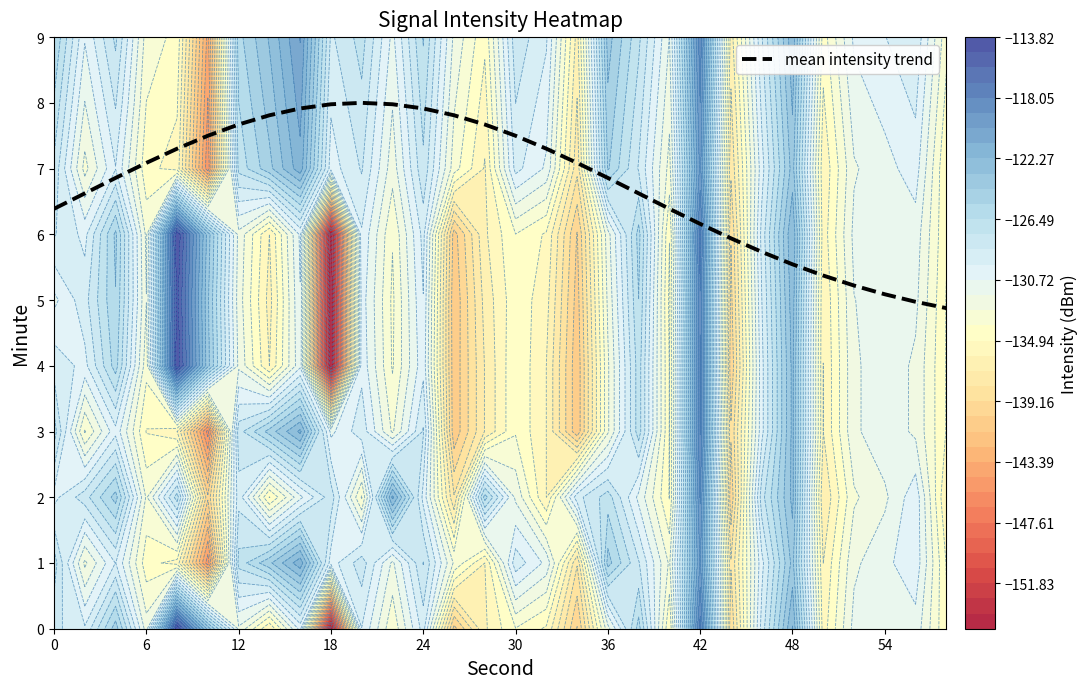

The mean intensity trend series shows 1.7 at 6. True or false?

False